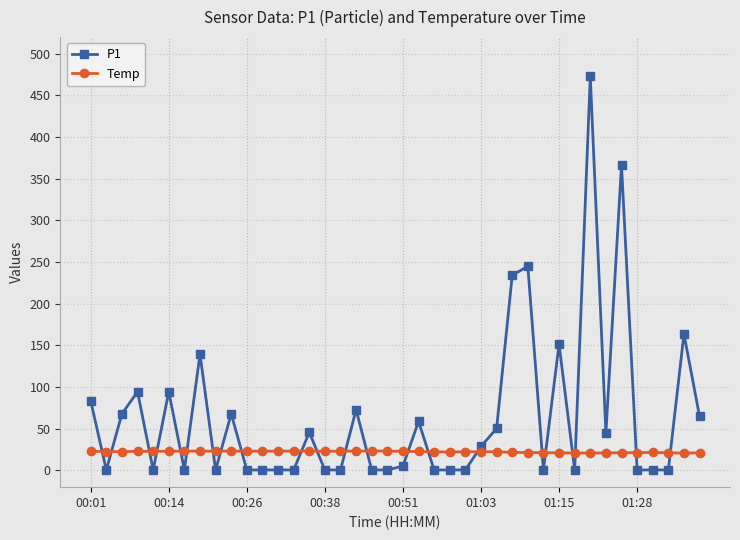

After their last crossing, which series has the higher values: Temp or P1?

P1